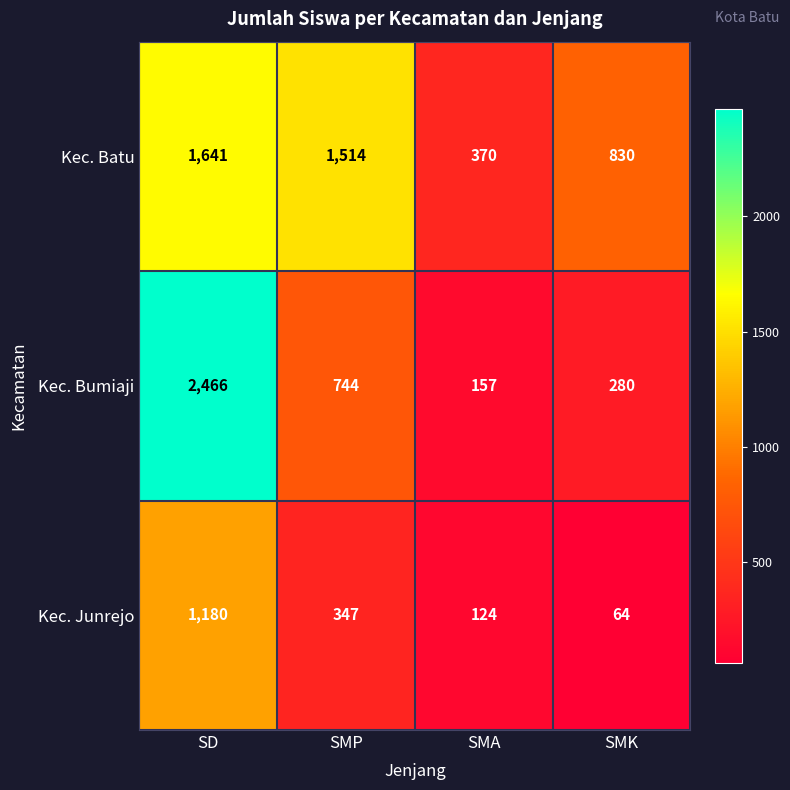

At which category does the chart reach its peak across all series?

SD